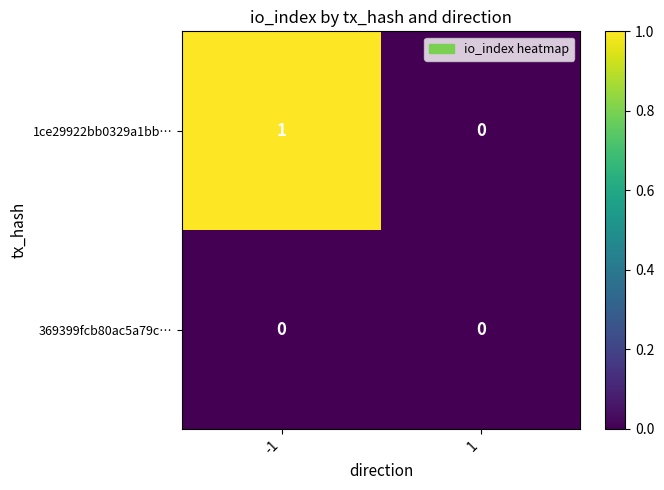

Rank the series by their average value, from highest to lowest.

1ce29922bb0329a1bb…, 369399fcb80ac5a79c…